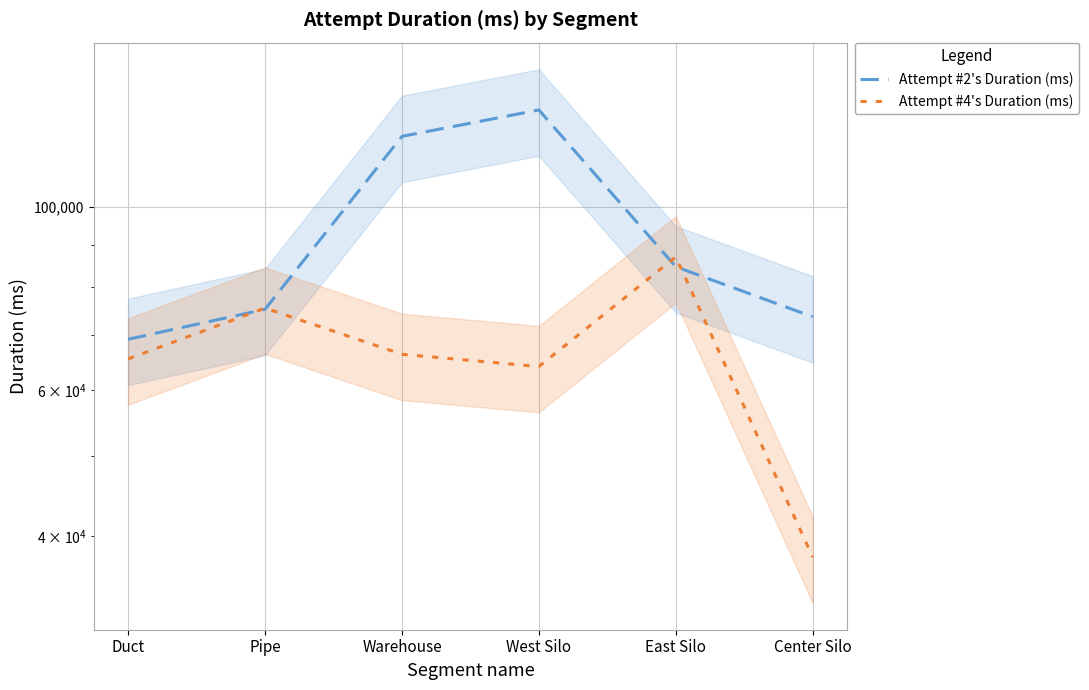

What is the value of the Attempt #2's Duration (ms) point at the 1st from the left?

69205